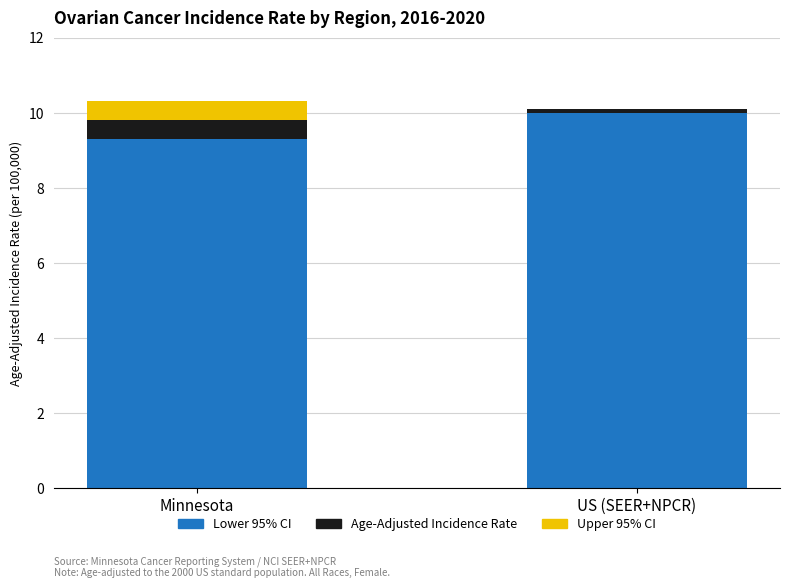

At which label is Lower 95% CI closest to 9?

Minnesota